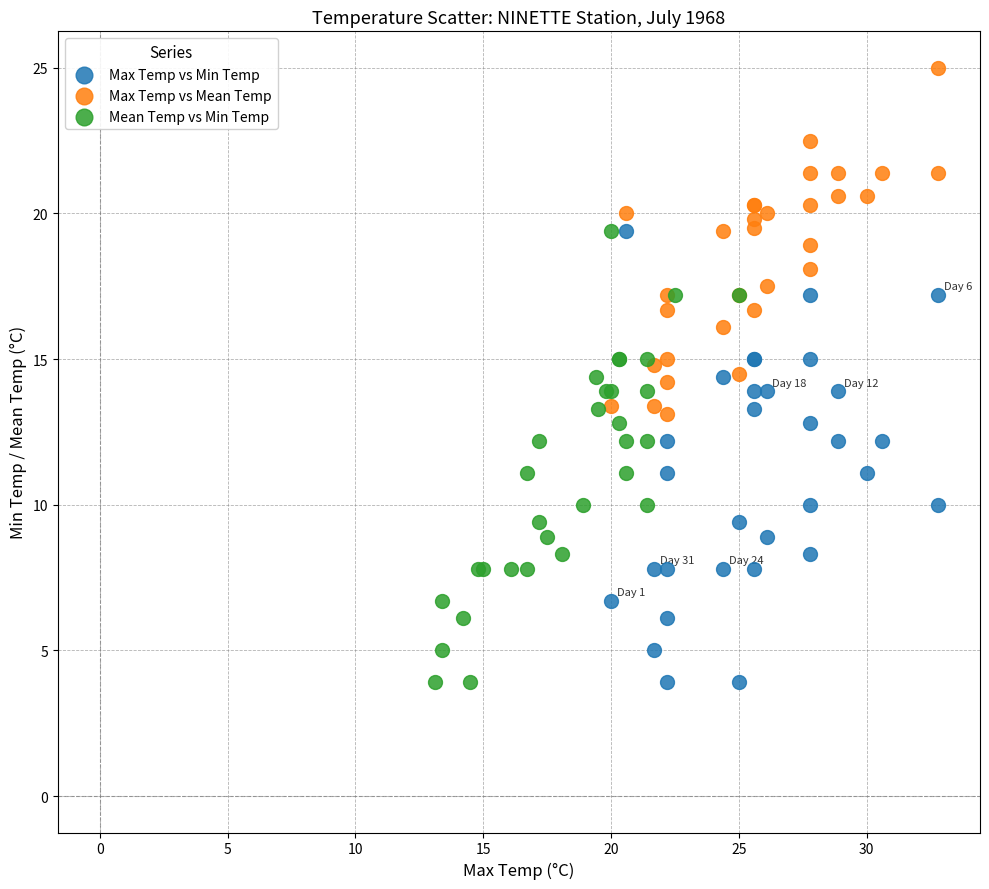

Which series reaches the maximum Y coordinate?

Max Temp vs Mean Temp